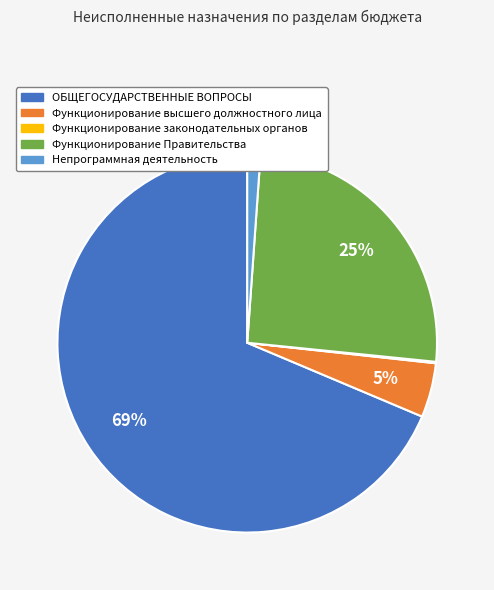

Which has a higher value, Функционирование Правительства or Непрограммная деятельность?

Функционирование Правительства